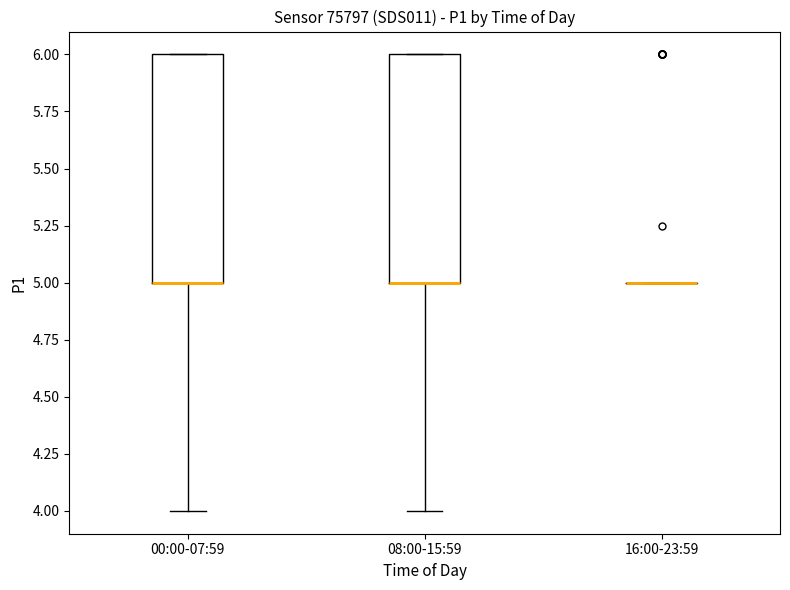

Where does the lower whisker of the box for 08:00-15:59 end on the y-axis? The values are not printed on the chart, so give them approximately, as read against the axis.

4